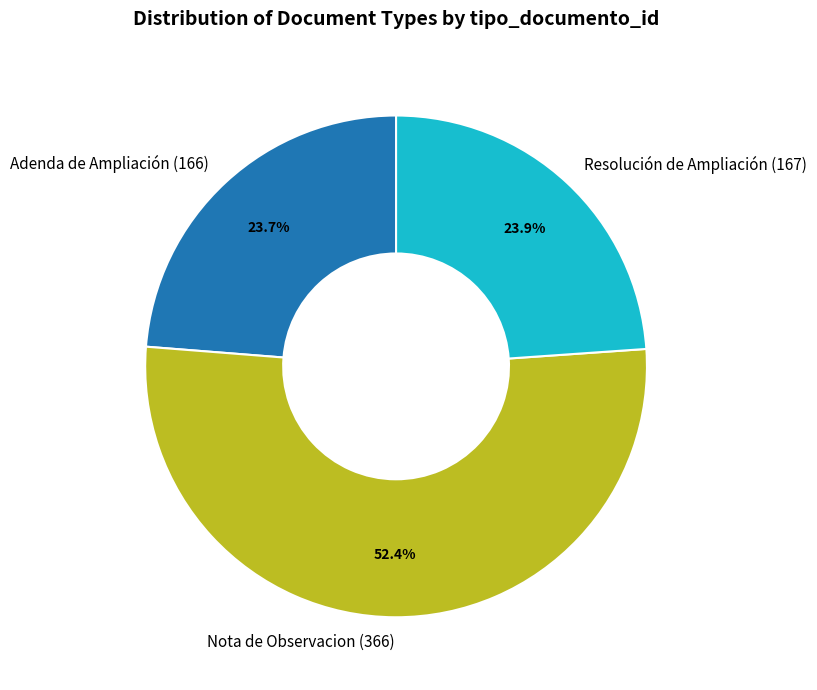

What portion of the pie excludes Adenda de Ampliación (166)?

76.3%